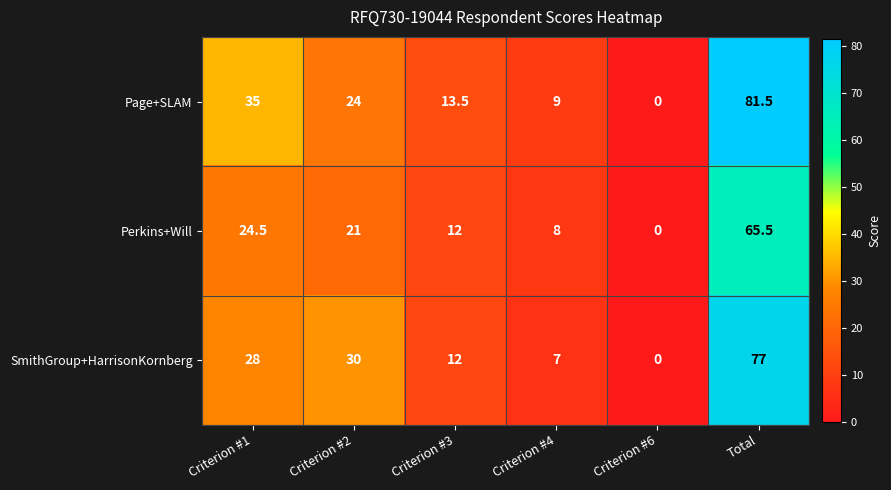

At which category is the sum across all series the highest?

Total